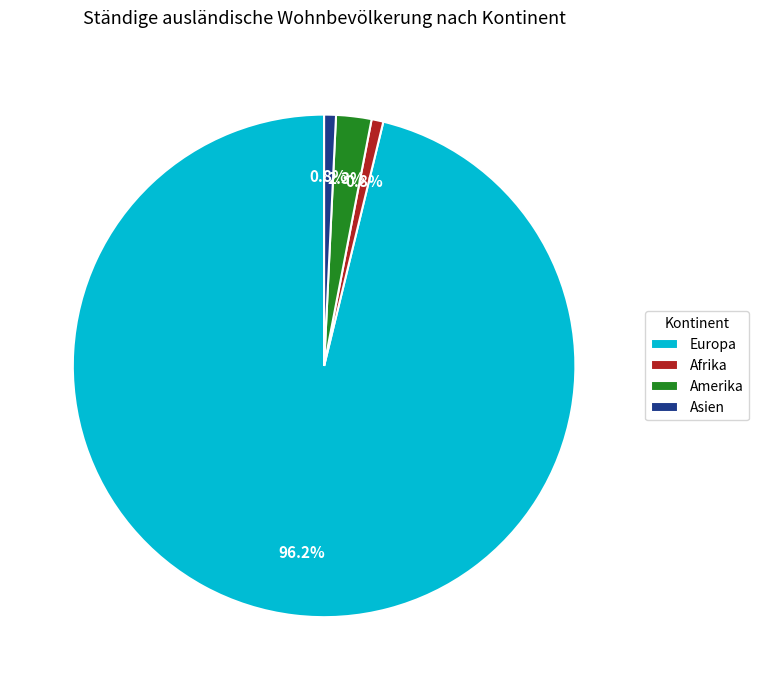

Between Asien and Amerika, which is larger?

Amerika